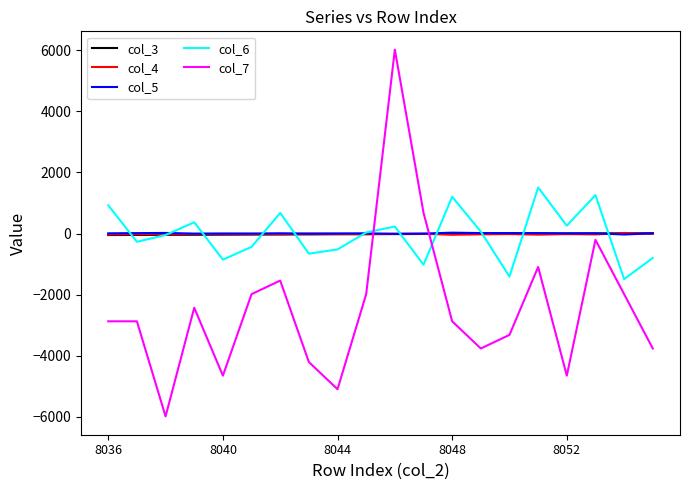

Which series has the widest spread of values?

col_7